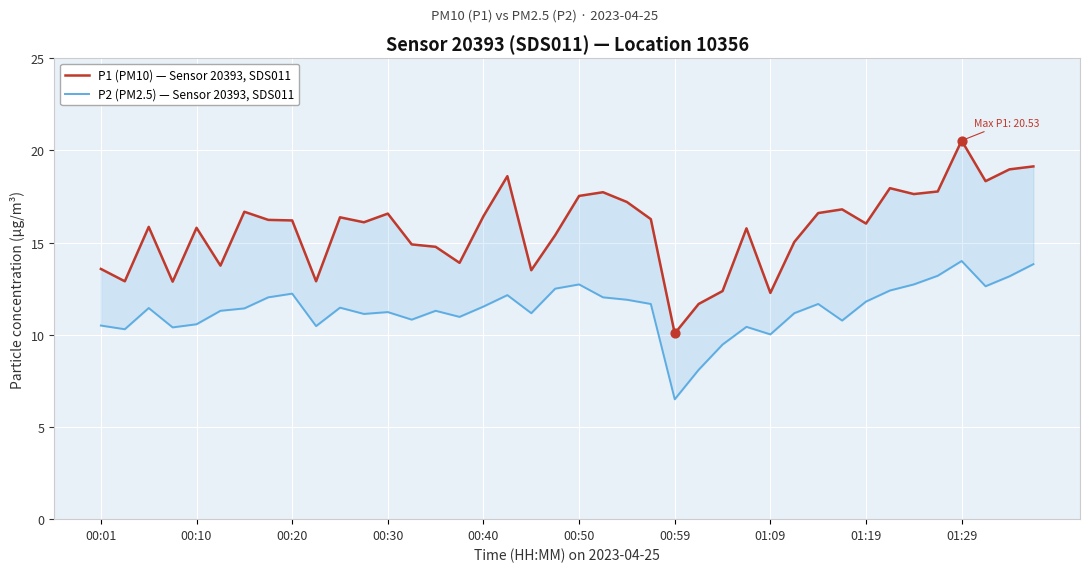

Which series has the largest Y range (max minus min)?

P1 (PM10) — Sensor 20393, SDS011